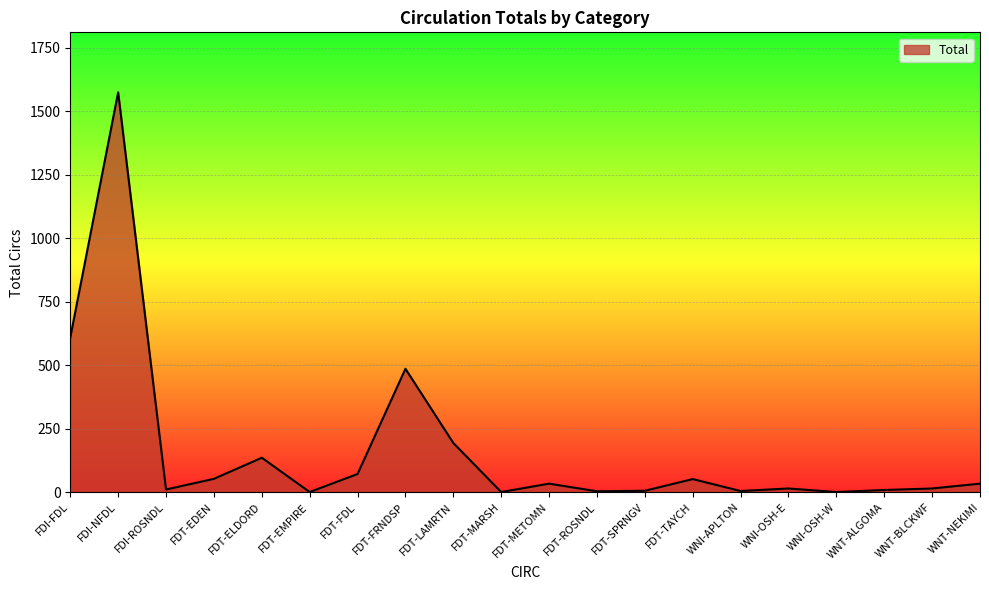

The value at WNI-OSH-W is 1. True or false?

True